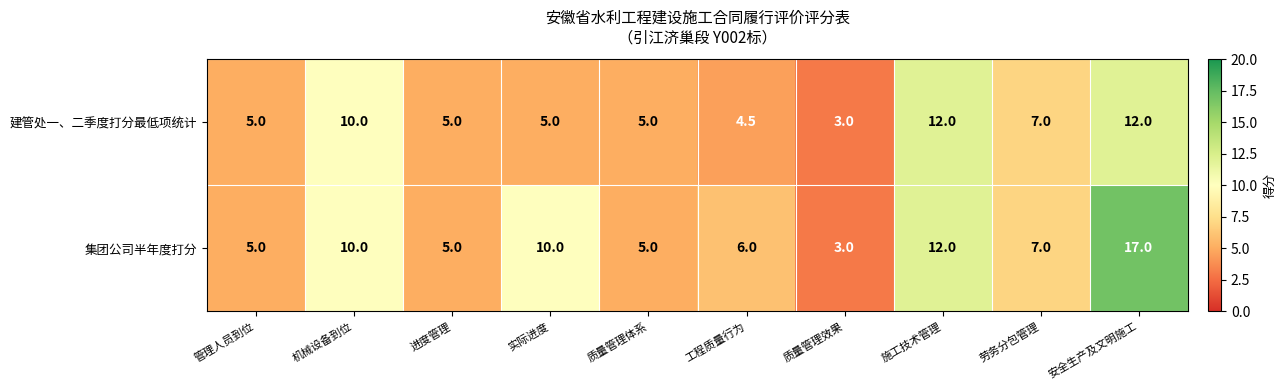

Reading right to left, extract all data points from this chart.

建管处一、二季度打分最低项统计: 安全生产及文明施工=12.0	劳务分包管理=7.0	施工技术管理=12.0	质量管理效果=3.0	工程质量行为=4.5	质量管理体系=5.0	实际进度=5.0	进度管理=5.0	机械设备到位=10.0	管理人员到位=5.0
集团公司半年度打分: 安全生产及文明施工=17.0	劳务分包管理=7.0	施工技术管理=12.0	质量管理效果=3.0	工程质量行为=6.0	质量管理体系=5.0	实际进度=10.0	进度管理=5.0	机械设备到位=10.0	管理人员到位=5.0